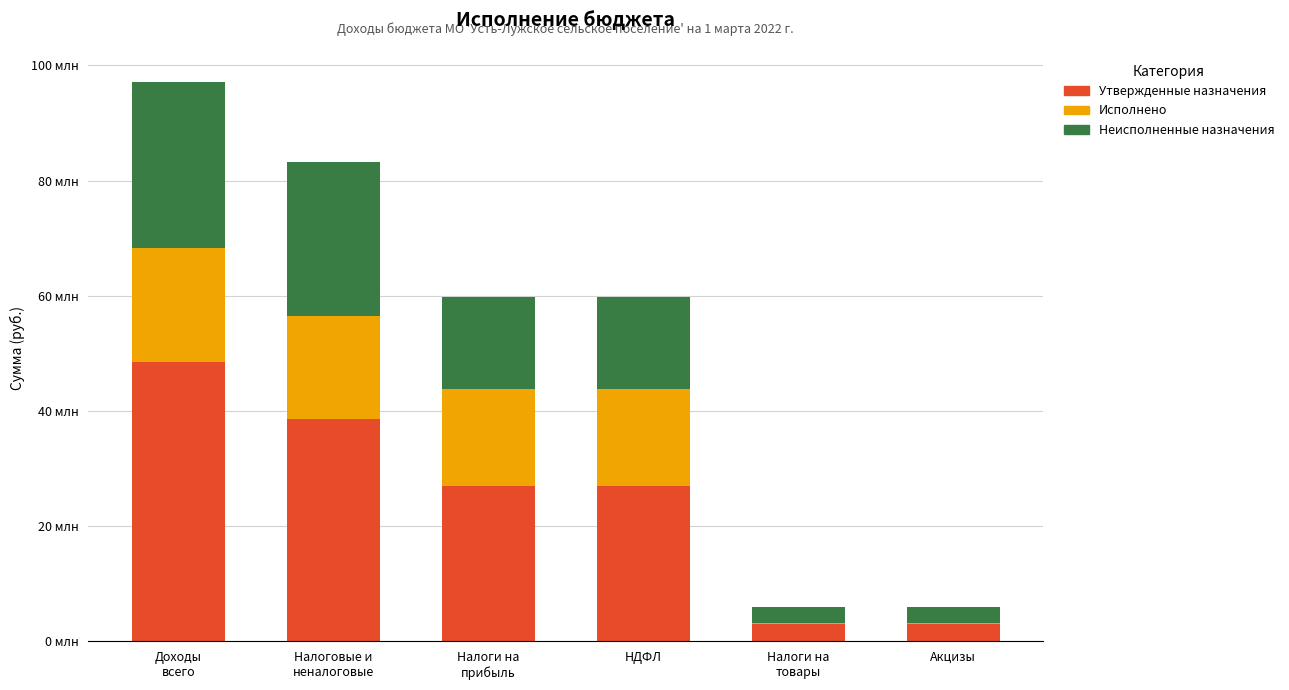

Are the bars horizontal?

No